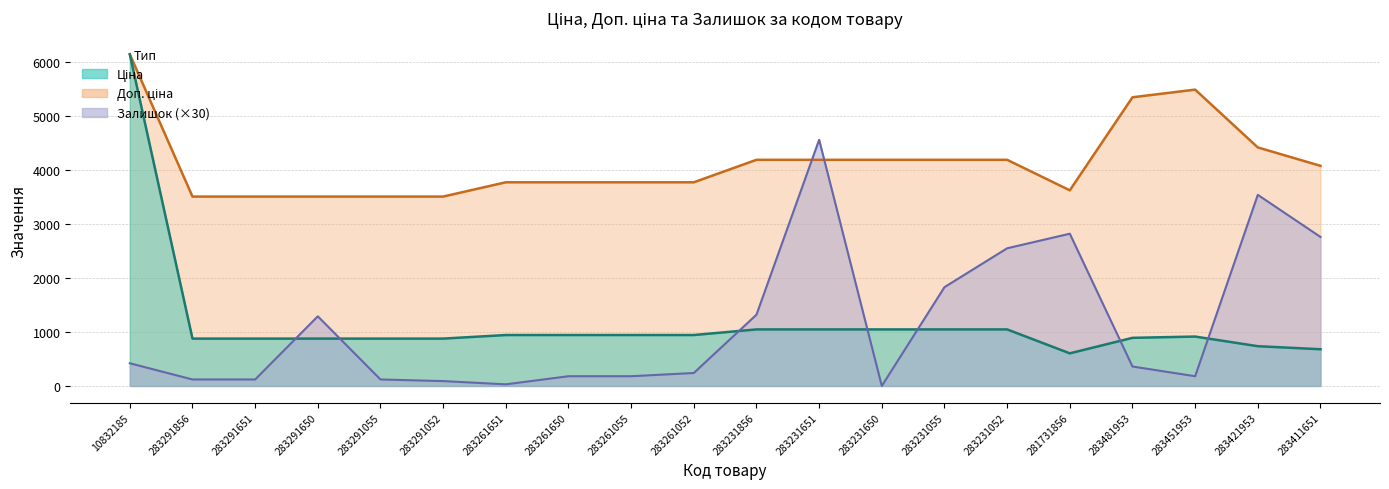

What is the average value of the Ціна series?

1168.1